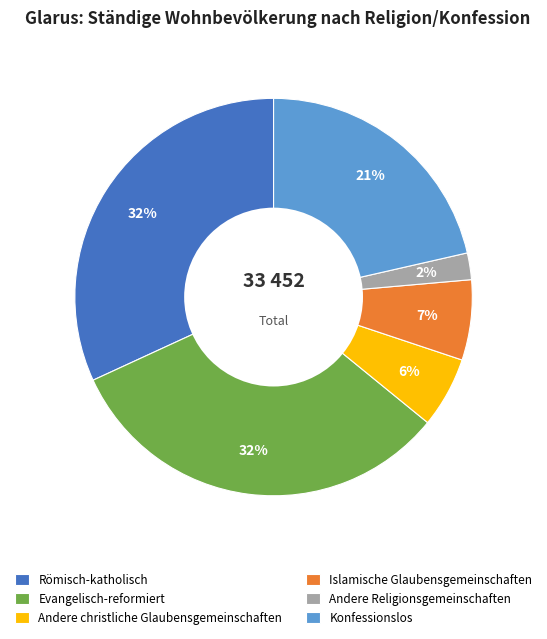

Count the number of slices in the pie.

6